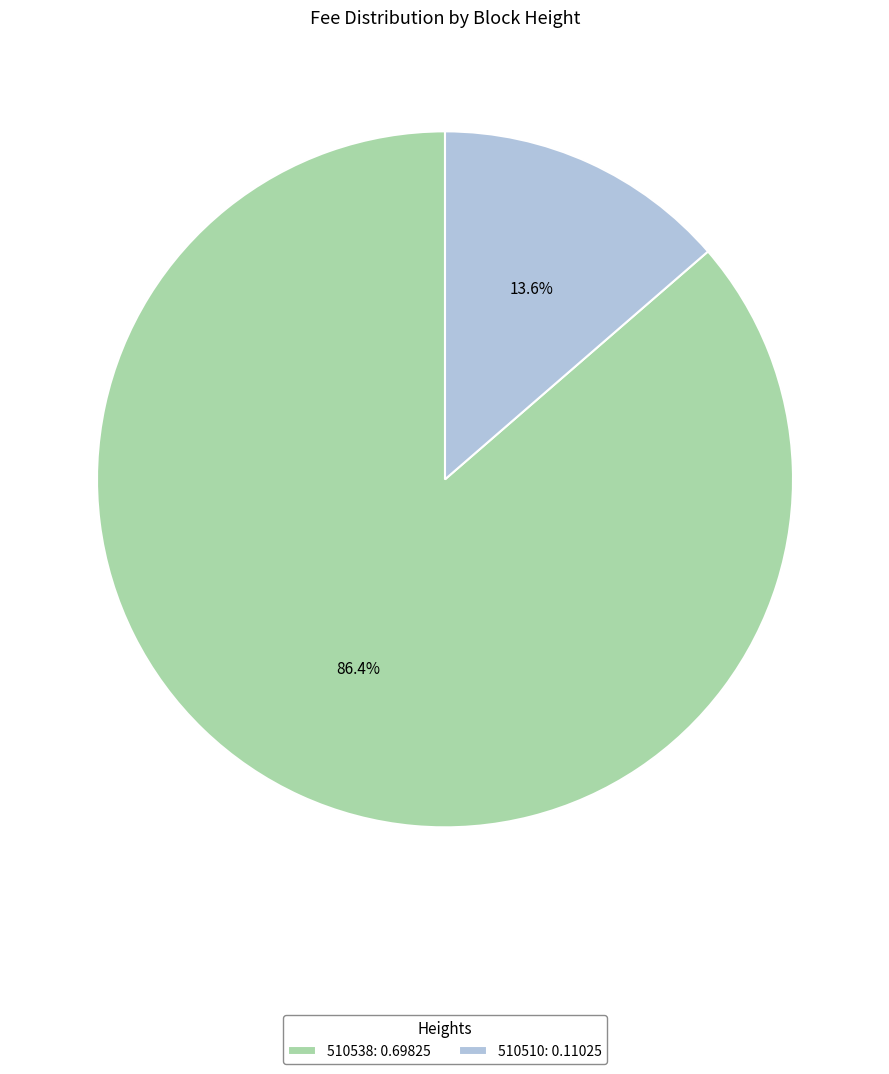

Rank the categories by value from highest to lowest.

510538, 510510